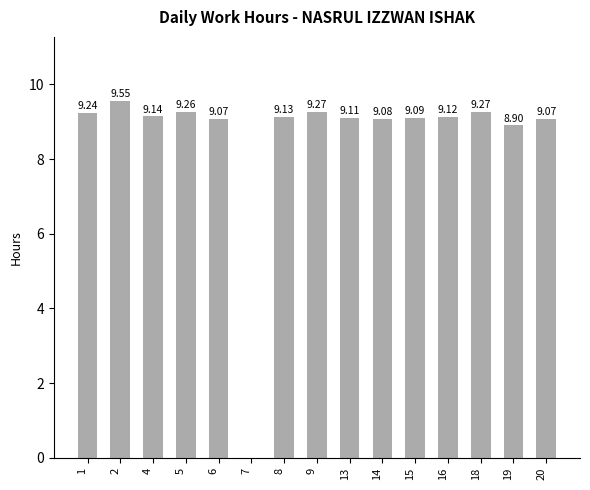

Is it true that the value at 18 is 9.3?

True